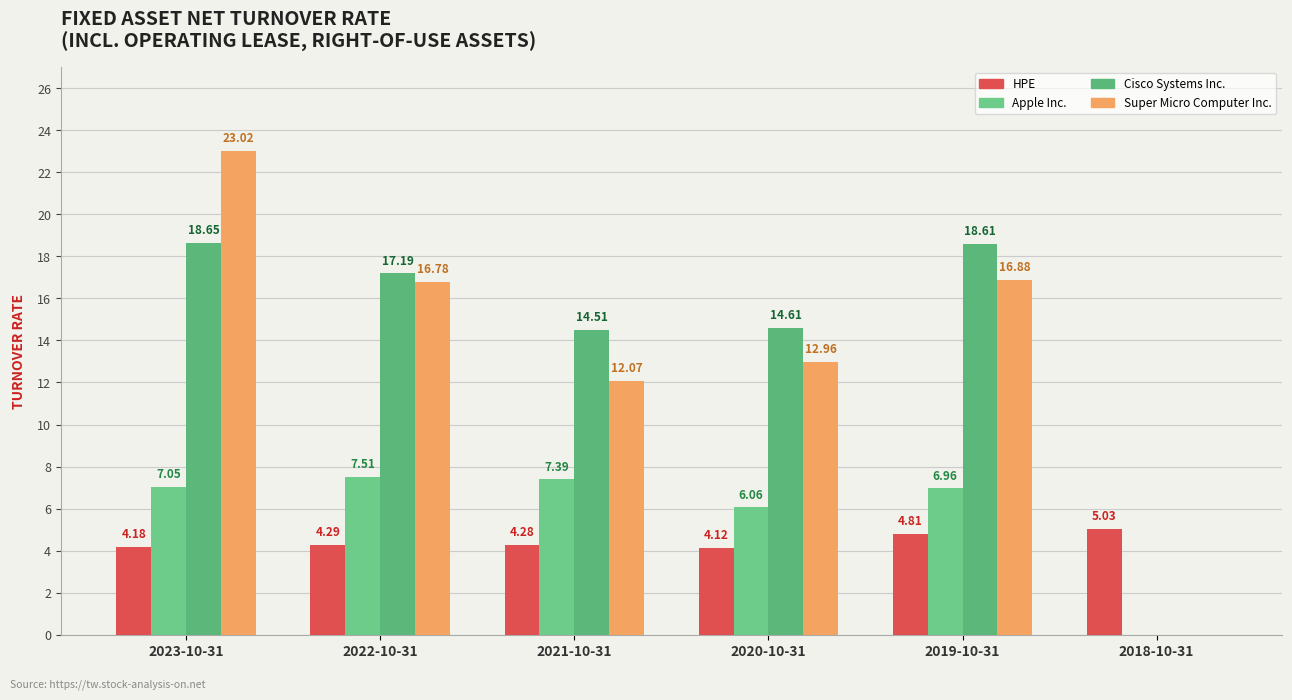

How many series are shown in this chart?

4